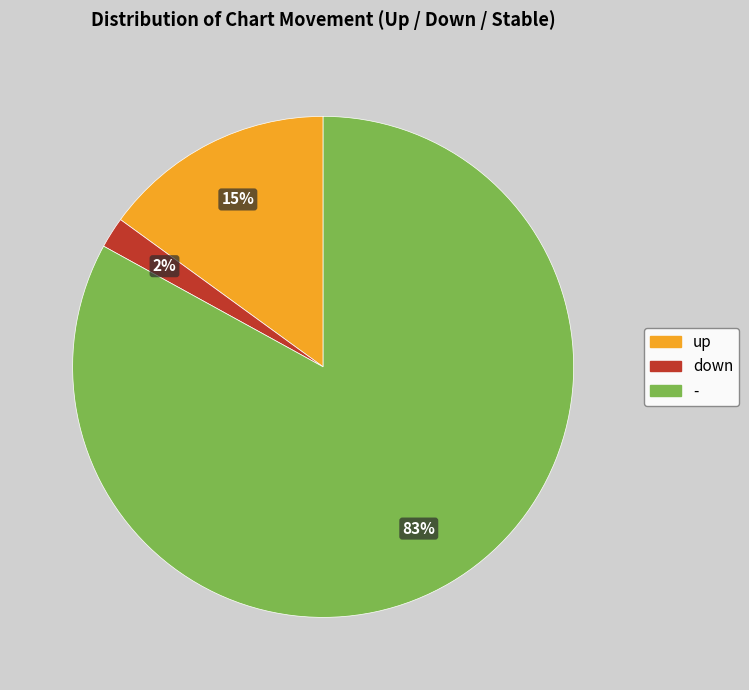

To the nearest percent, what percentage of the pie is down?

2%